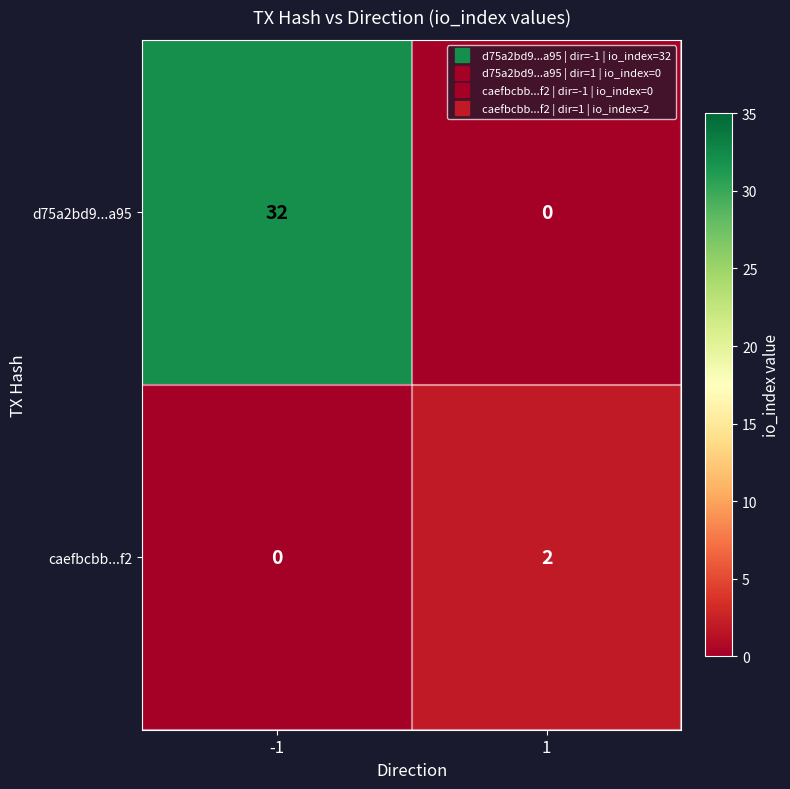

What is the greatest value displayed?

32